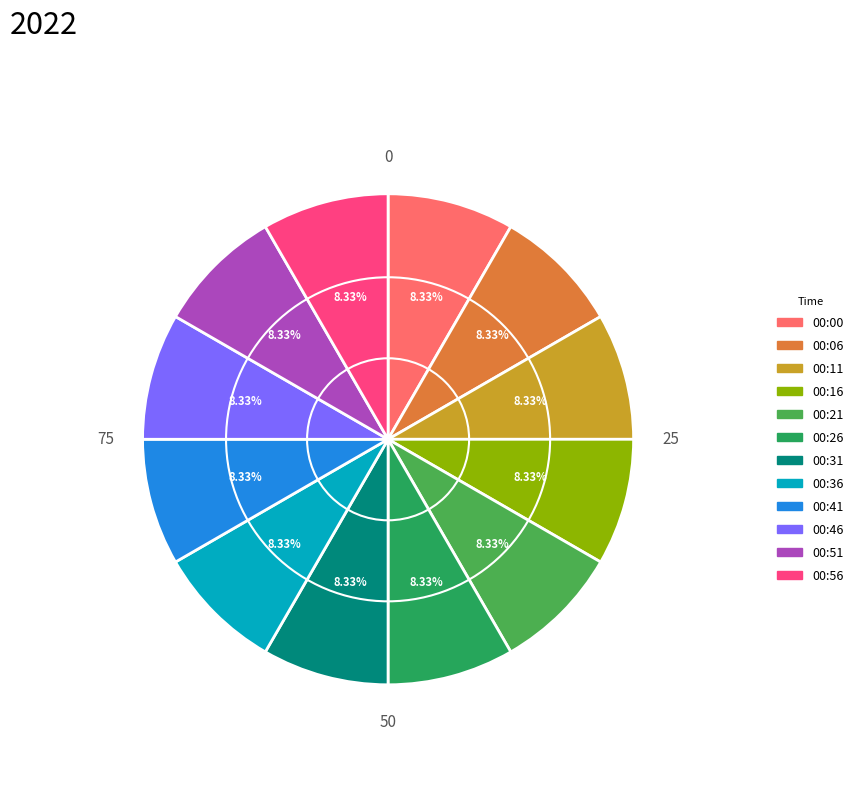

Approximately how many times larger is the value at 00:06 compared to 00:21?

1.0